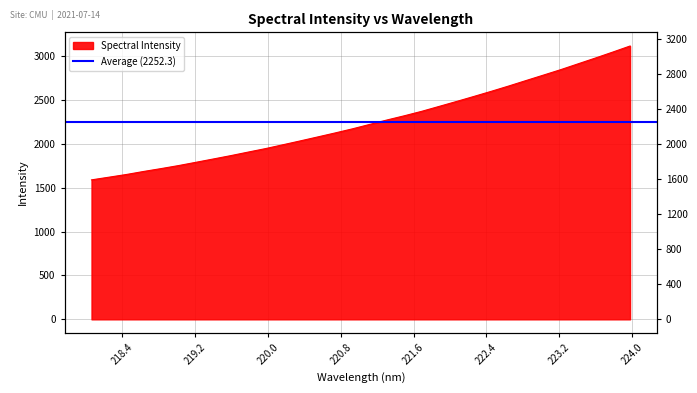

What is the sum of the values at 218.2508 and 218.442?

3272.2